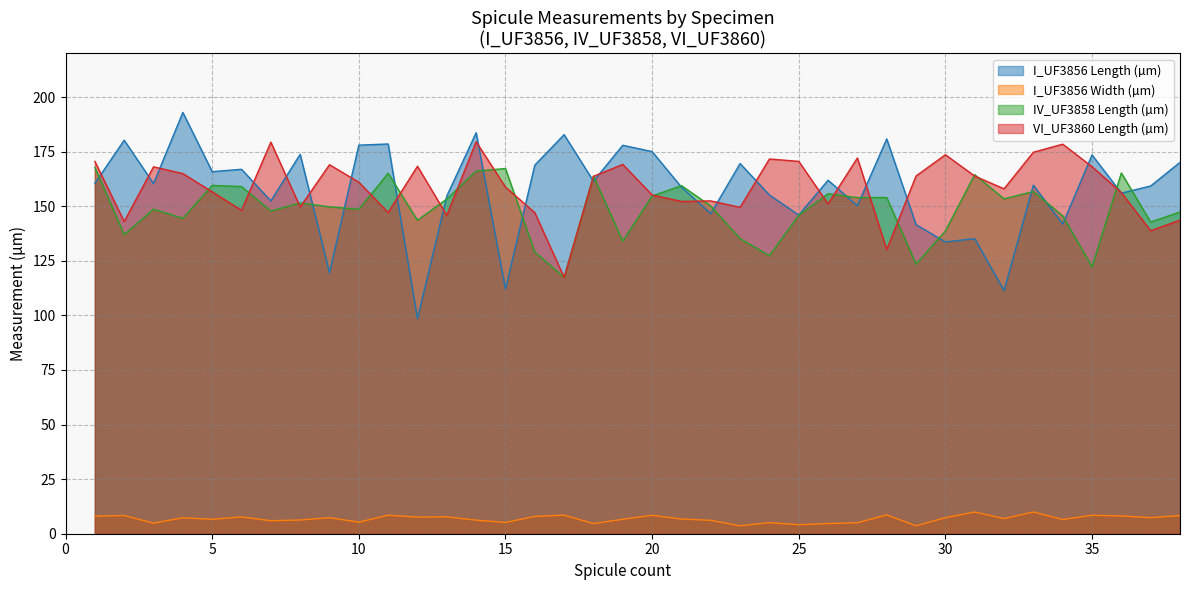

Which category has the highest value in the IV_UF3858_Length series?

1